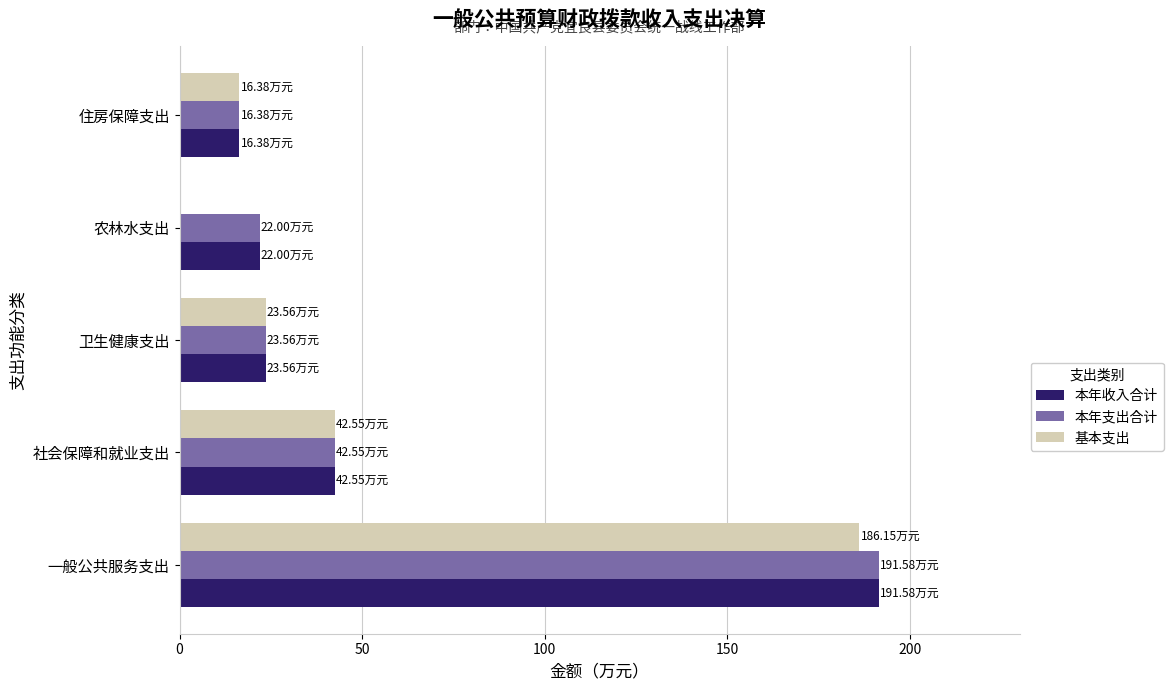

How many data points in 本年收入合计 are above 23?

3